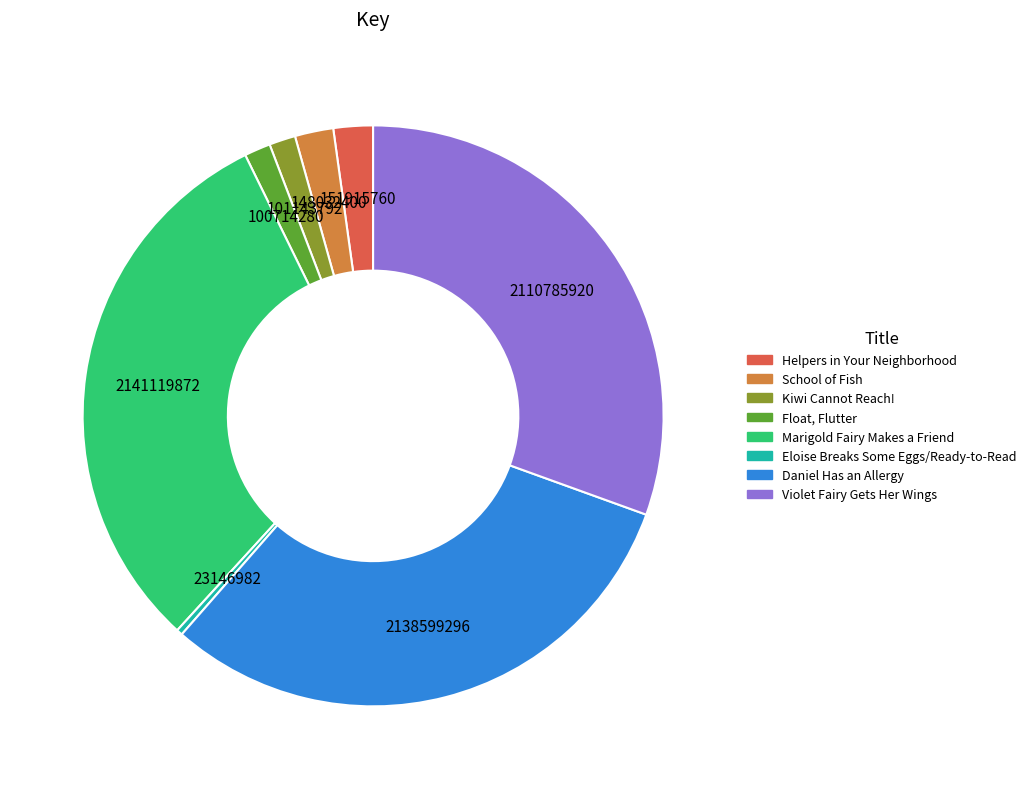

Does Violet Fairy Gets Her Wings account for over 50% of the chart?

No